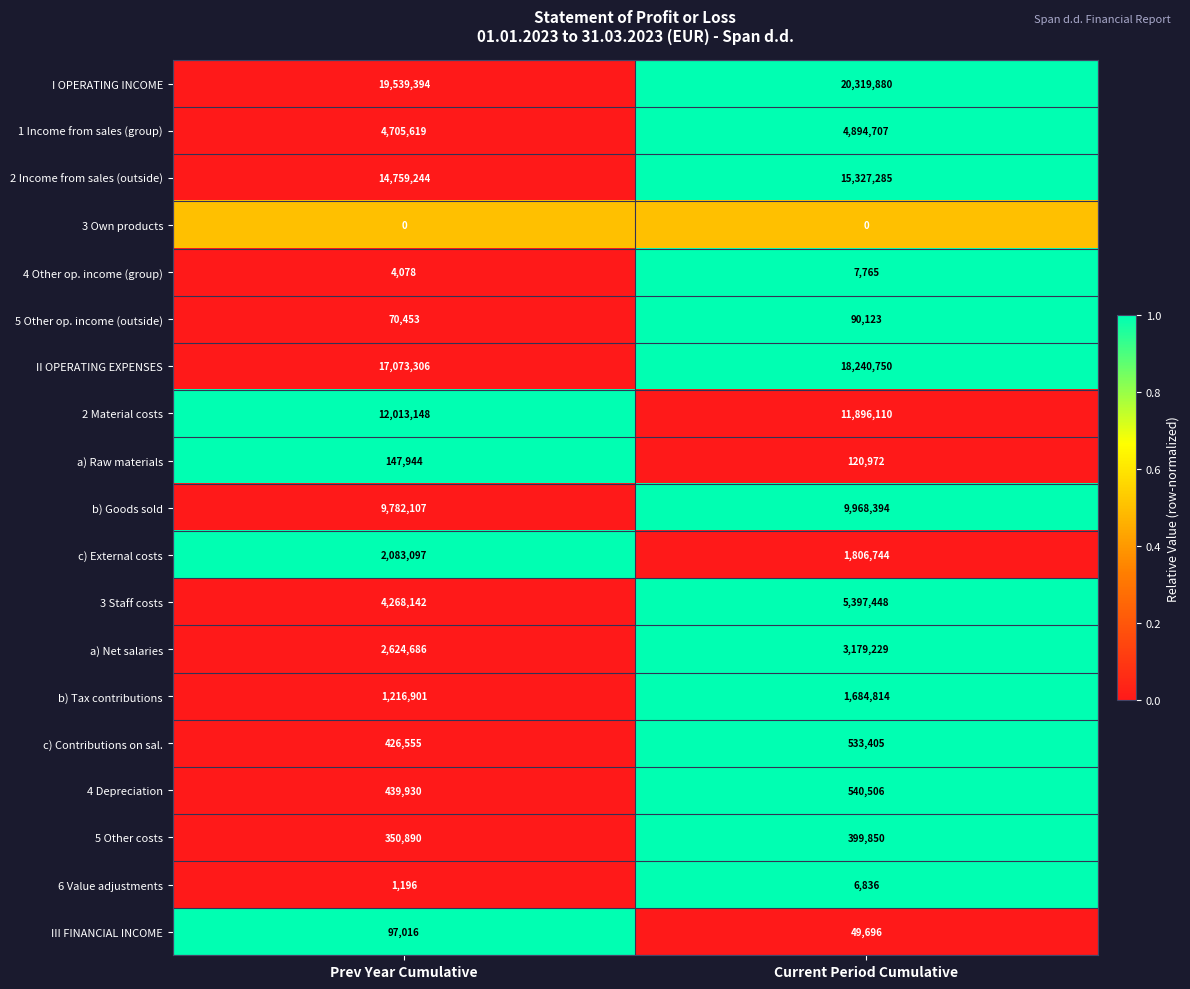

What is the total value across all series at Prev Year Cumulative?

89603706